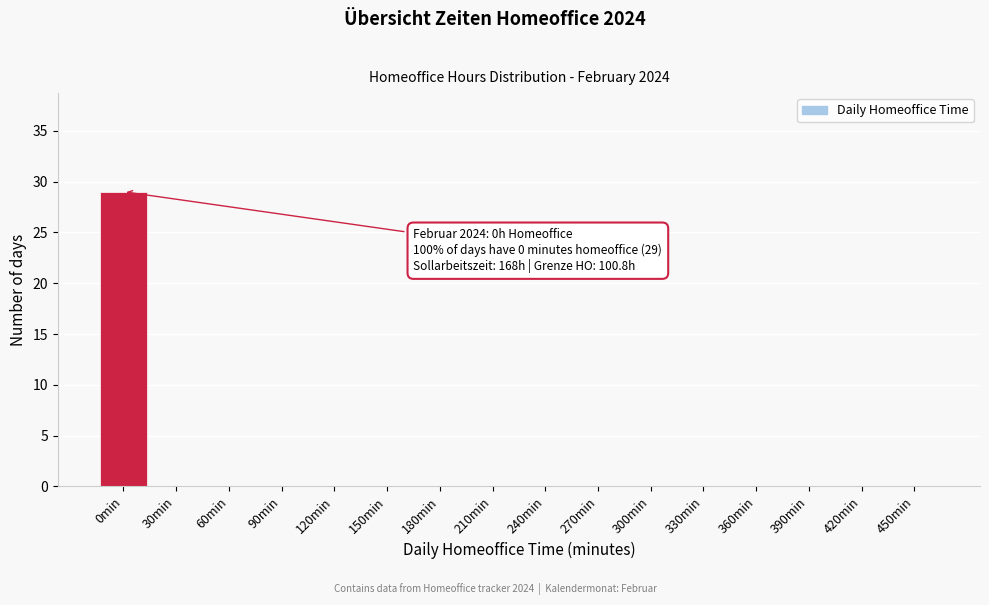

Reading left to right, transcribe all the data shown in this chart.

0min=29	30min=0	60min=0	90min=0	120min=0	150min=0	180min=0	210min=0	240min=0	270min=0	300min=0	330min=0	360min=0	390min=0	420min=0	450min=0